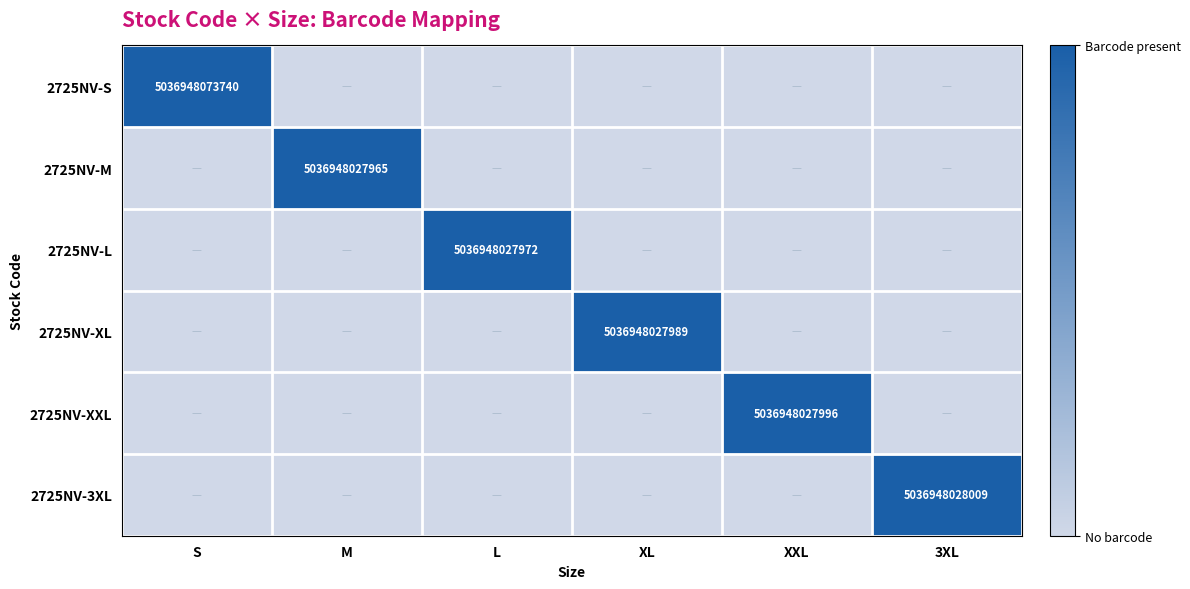

At how many categories does at least one series exceed 0?

6